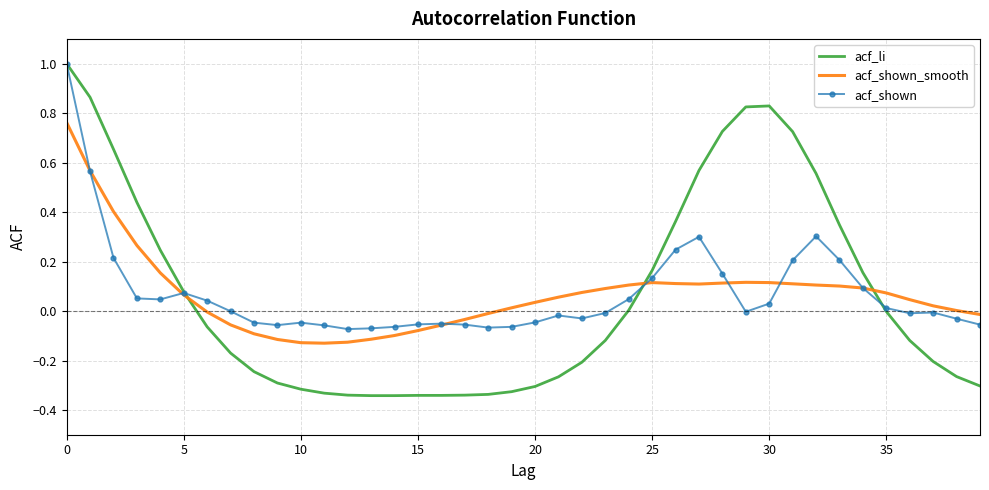

Which series has the largest range (max minus min)?

acf_li